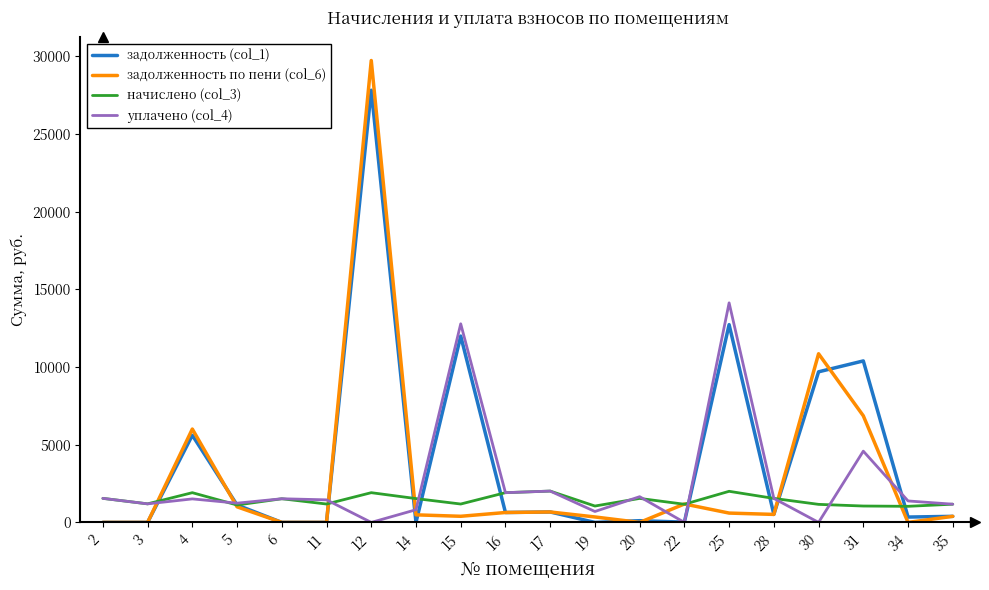

Is this an area chart (filled region under the line)?

No